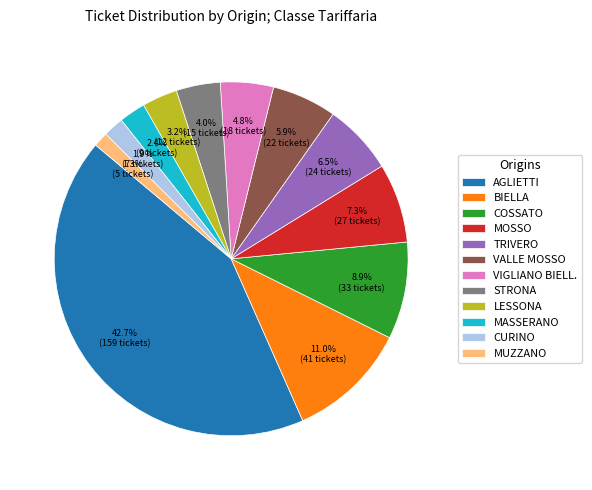

Count the number of slices in the pie.

12